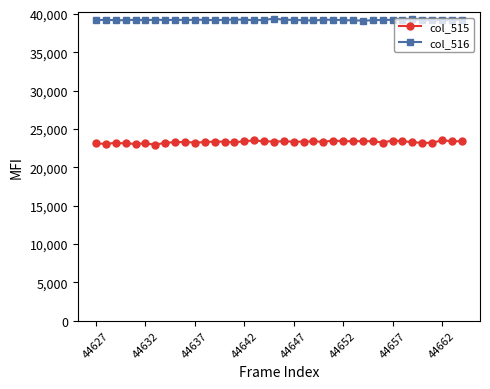

What is the value of the col_516 point at the 23rd from the left?

39155